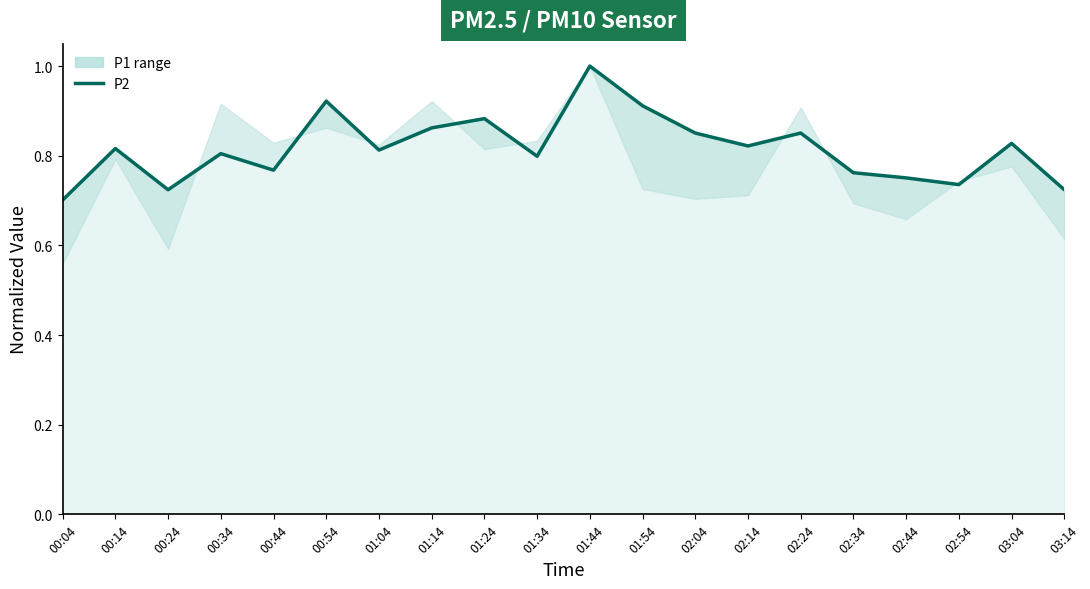

How many points are lower than both their immediate neighbors (excluding endpoints)?

6